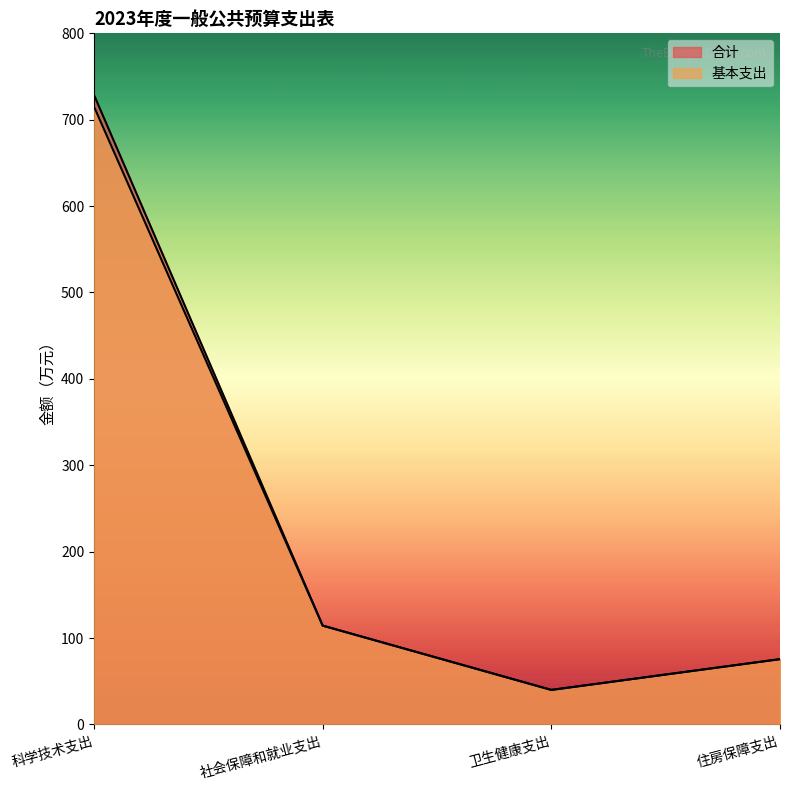

What is the sum of all 基本支出 values?

945.0